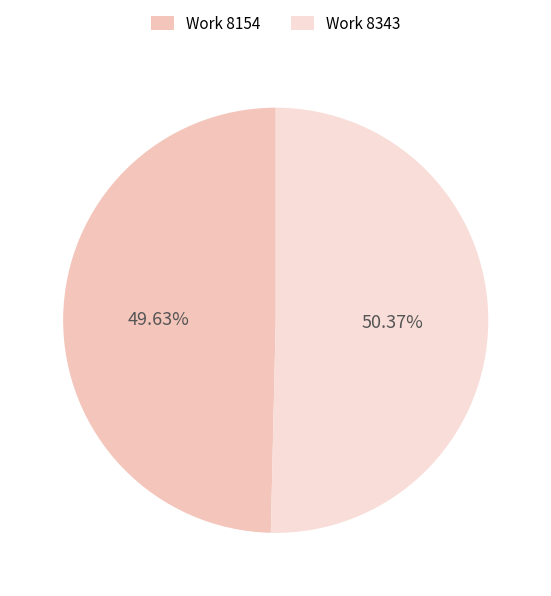

Count the number of slices in the pie.

2